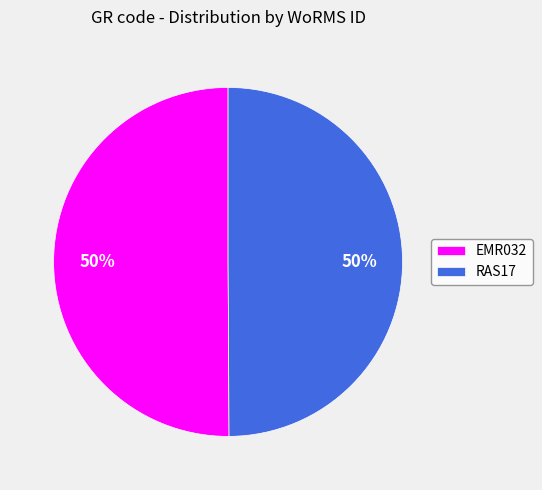

To the nearest percent, what is the combined percentage of EMR032 and RAS17?

100%